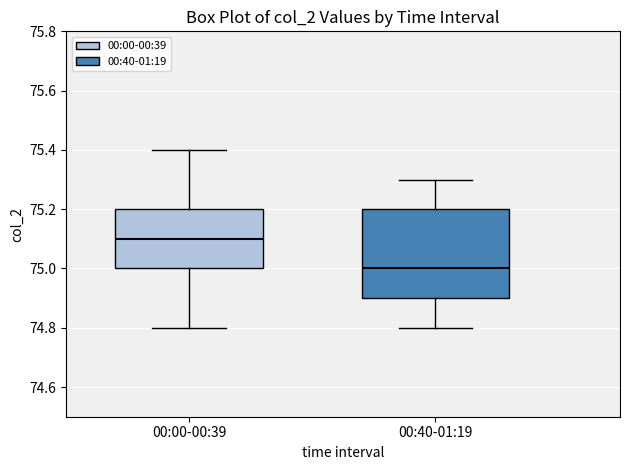

Reading left to right, read every box against the y-axis: the position of its median line, the range the box covers, and the ends of its whiskers. The values are not printed on the chart, so give them approximately, as read against the axis.

00:00-00:39: median 75.1, box 75.0 to 75.2, whiskers 74.8 to 75.4
00:40-01:19: median 75.0, box 74.9 to 75.2, whiskers 74.8 to 75.3